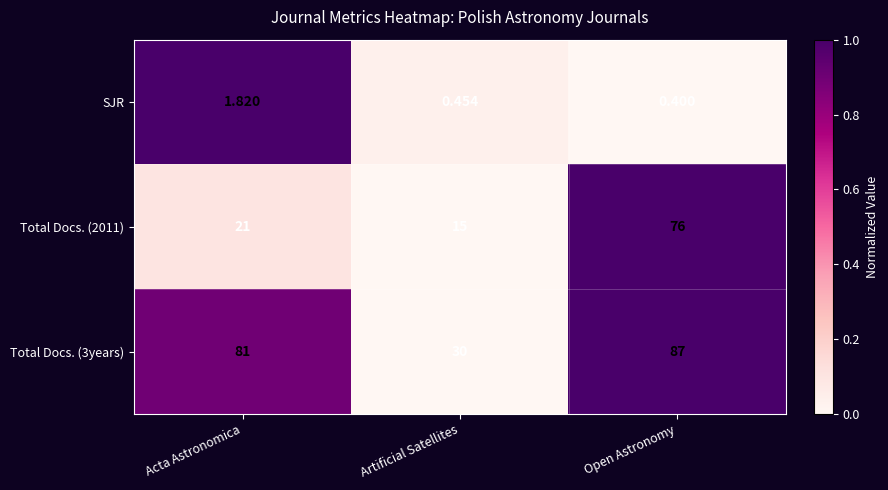

Which series has the widest spread of values?

Total Docs. (2011)